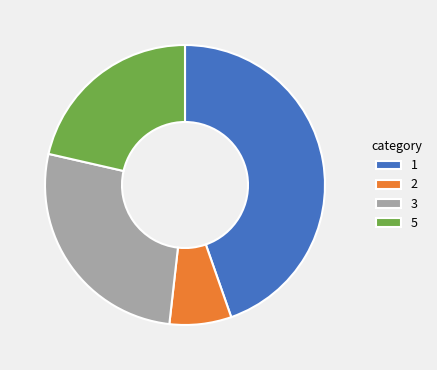

Approximately how many times larger is the value at 5 compared to 2?

3.0